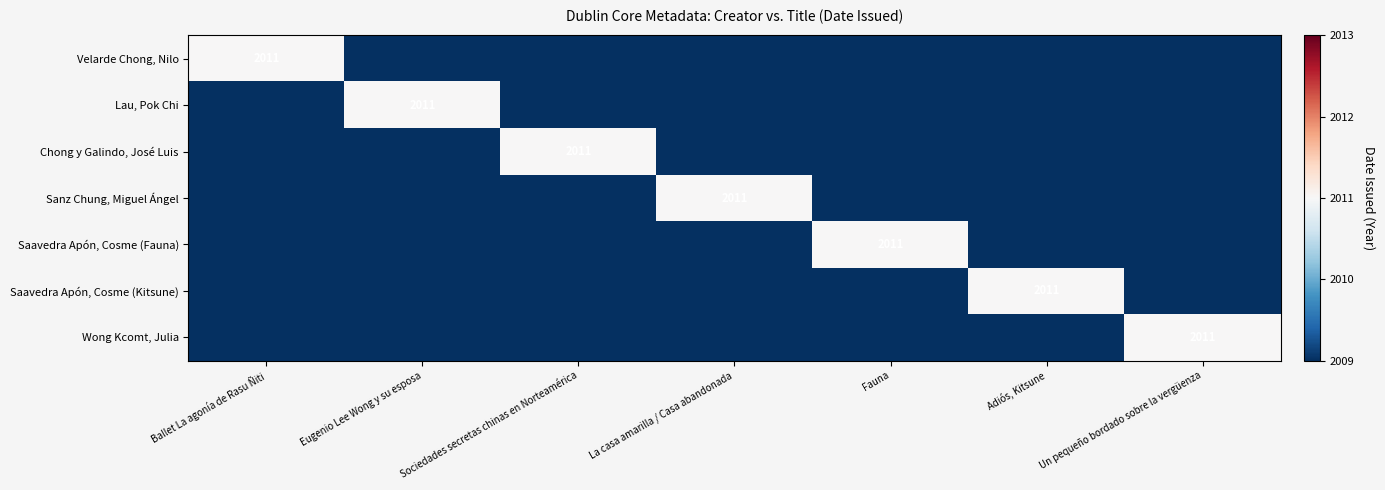

At how many categories does at least one series exceed 2010?

7